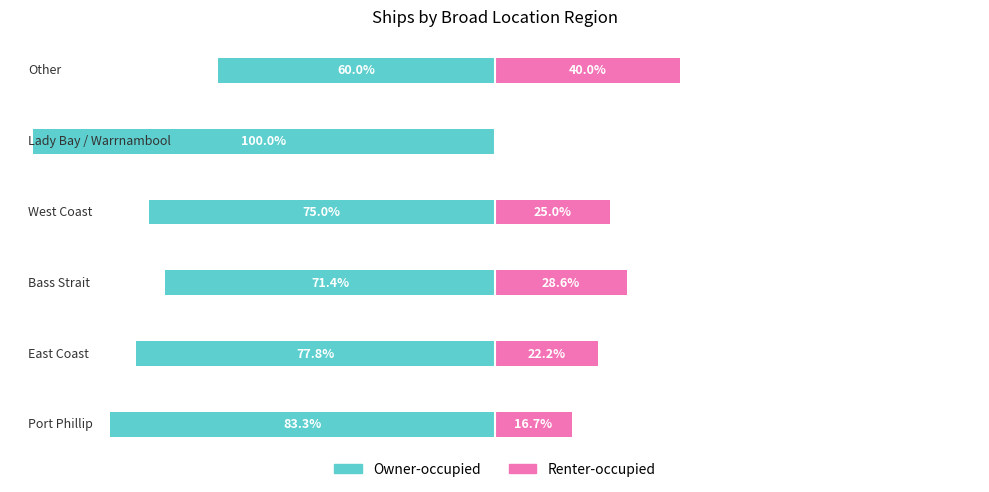

Between 2 and 5, which is larger?

5